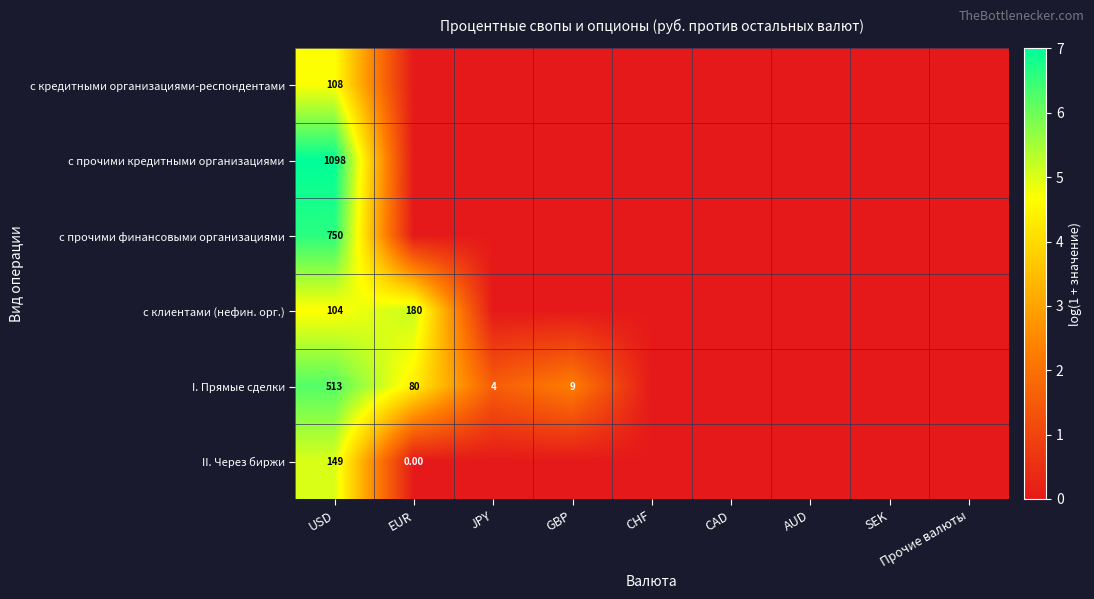

What is the difference between the maximum and minimum values in the с кредитными организациями-респондентами series?

4.7